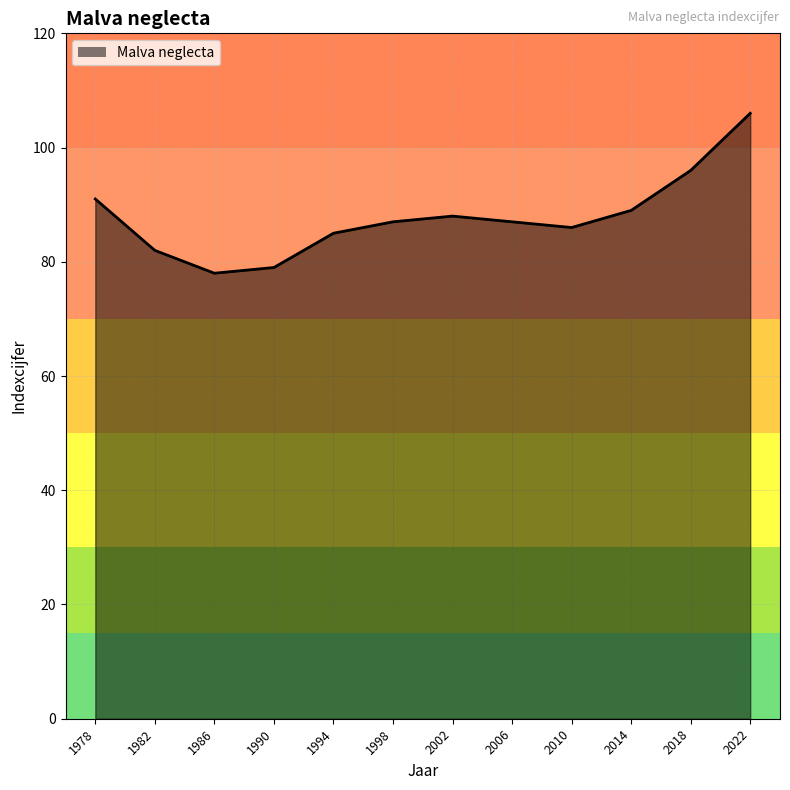

How many lines are shown in the chart?

1